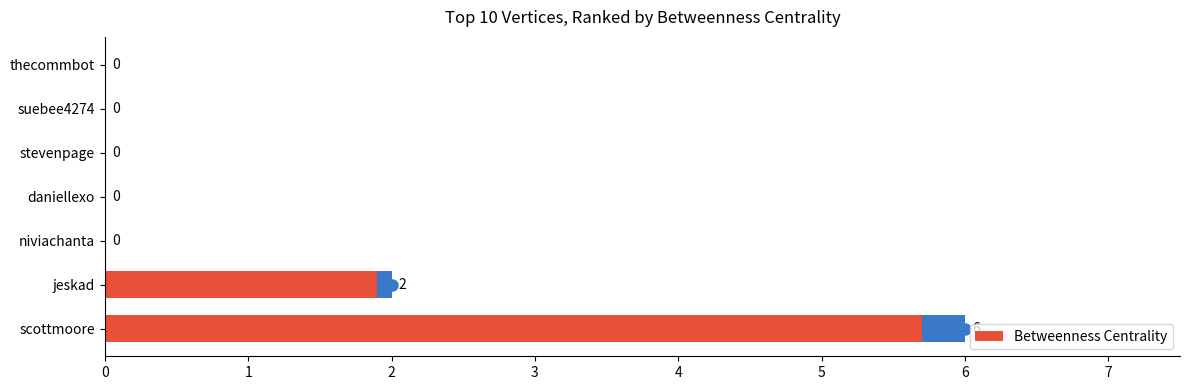

What is the difference between the values at suebee4274 and scottmoore?

6